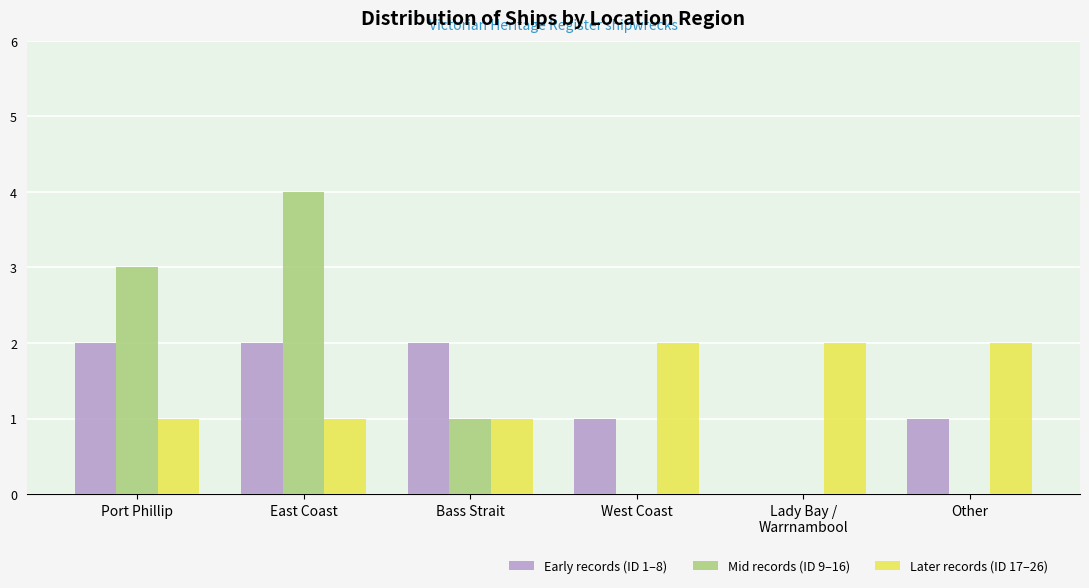

Count the Mid records (ID 9–16) values in the range 0 to 3.

5